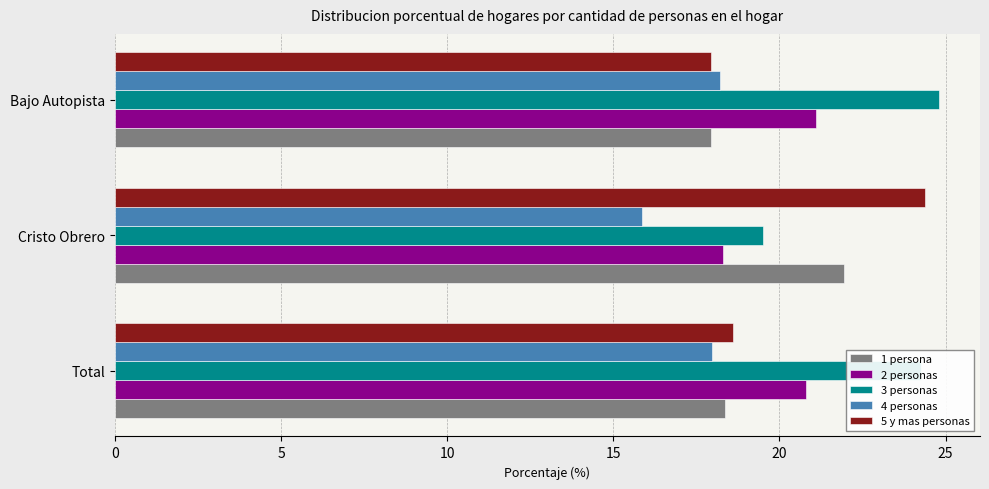

Which series has the largest total across all categories?

3 personas